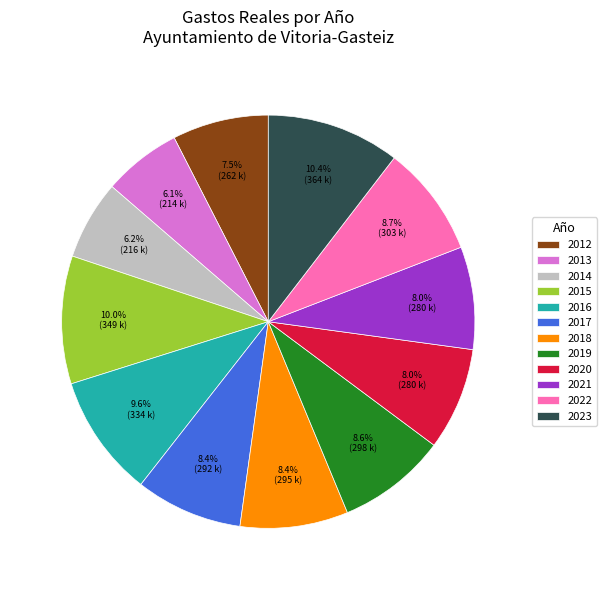

The 2019 slice represents 1% of the pie. True or false?

False